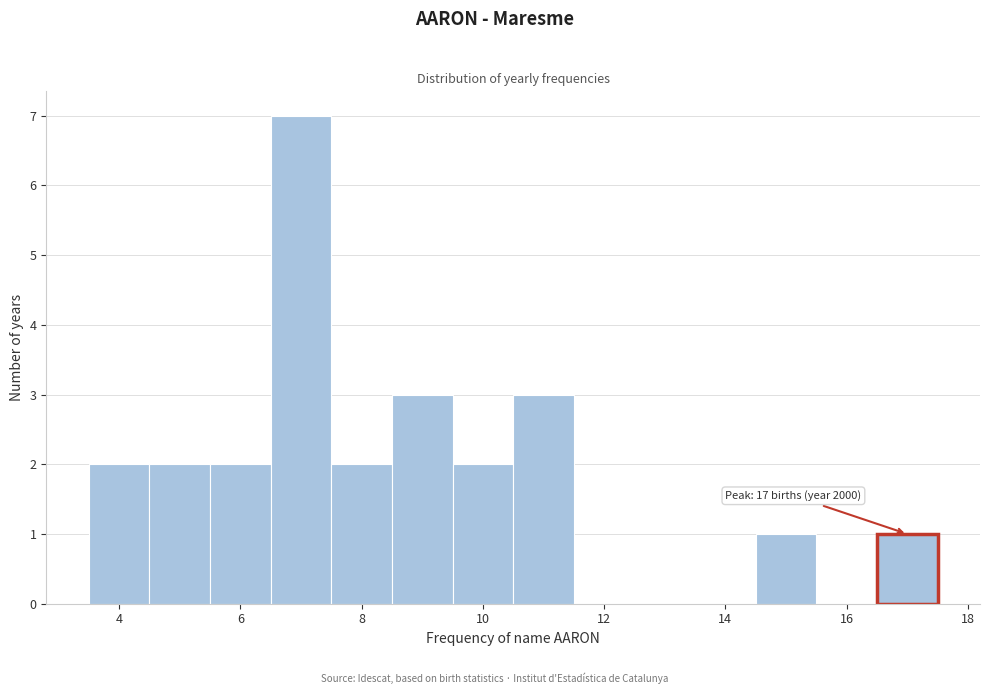

Which range on the x-axis has the tallest bar?

6.5 to 7.5